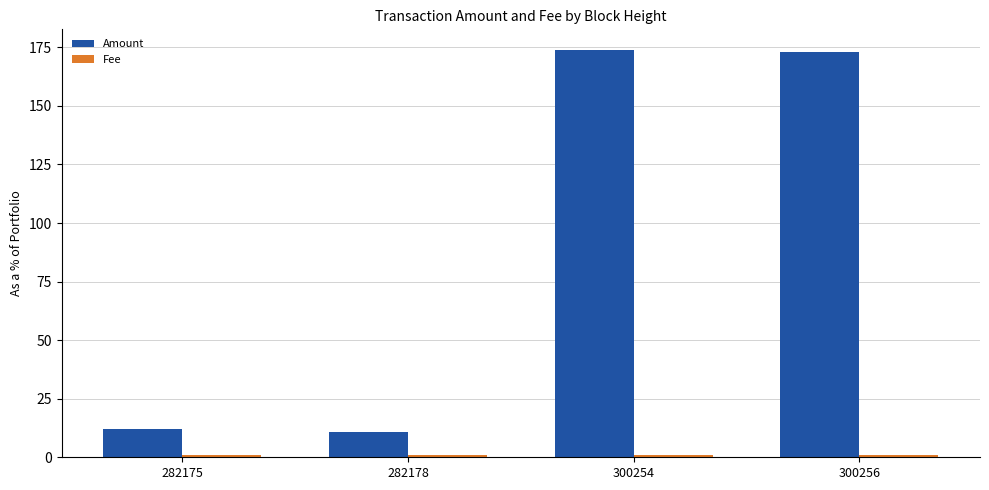

The Amount series shows 12 at 282175. True or false?

True